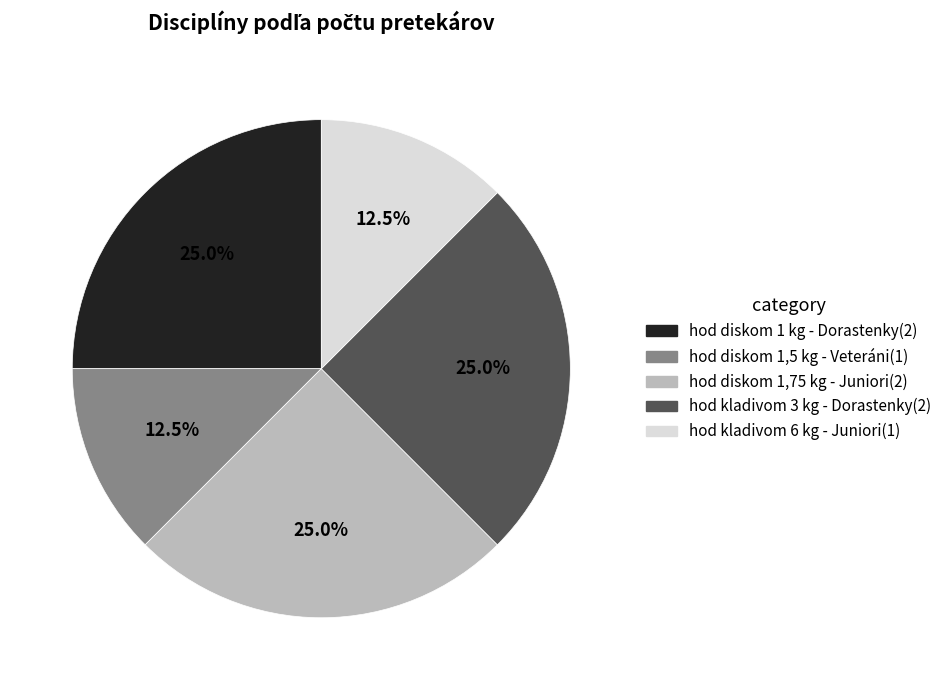

How many segments does this pie chart have?

5